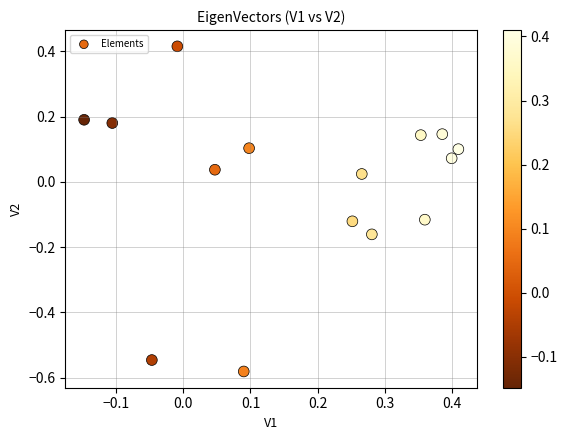

What is the range of X values (max minus min)?

0.6